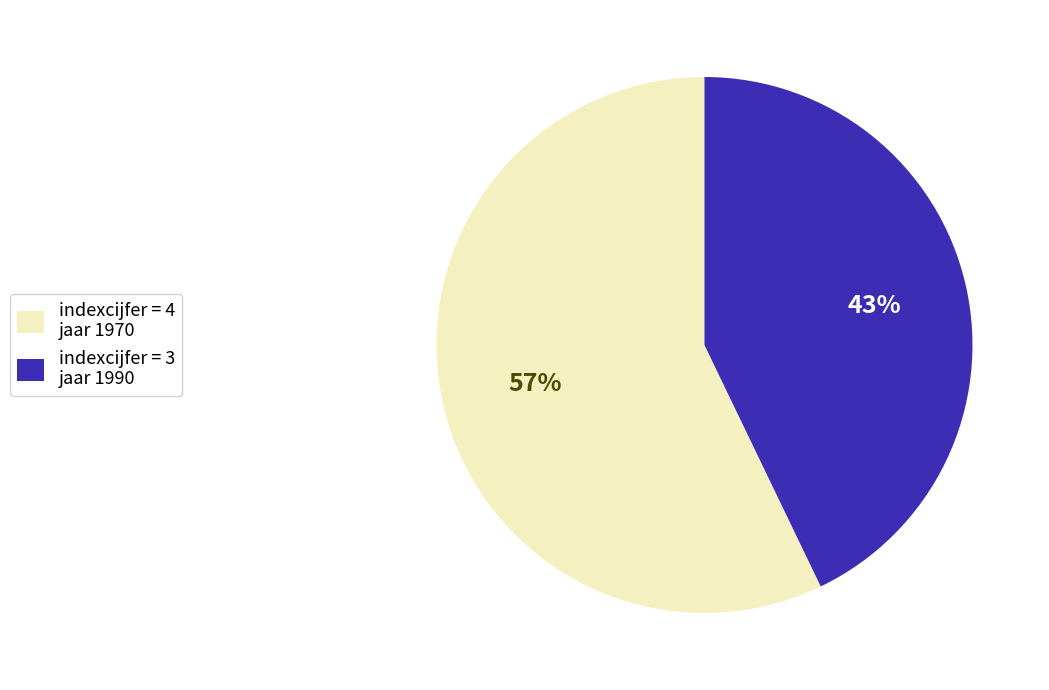

What is the ratio of the value at indexcijfer = 4 jaar 1970 to the value at indexcijfer = 3 jaar 1990?

1.3